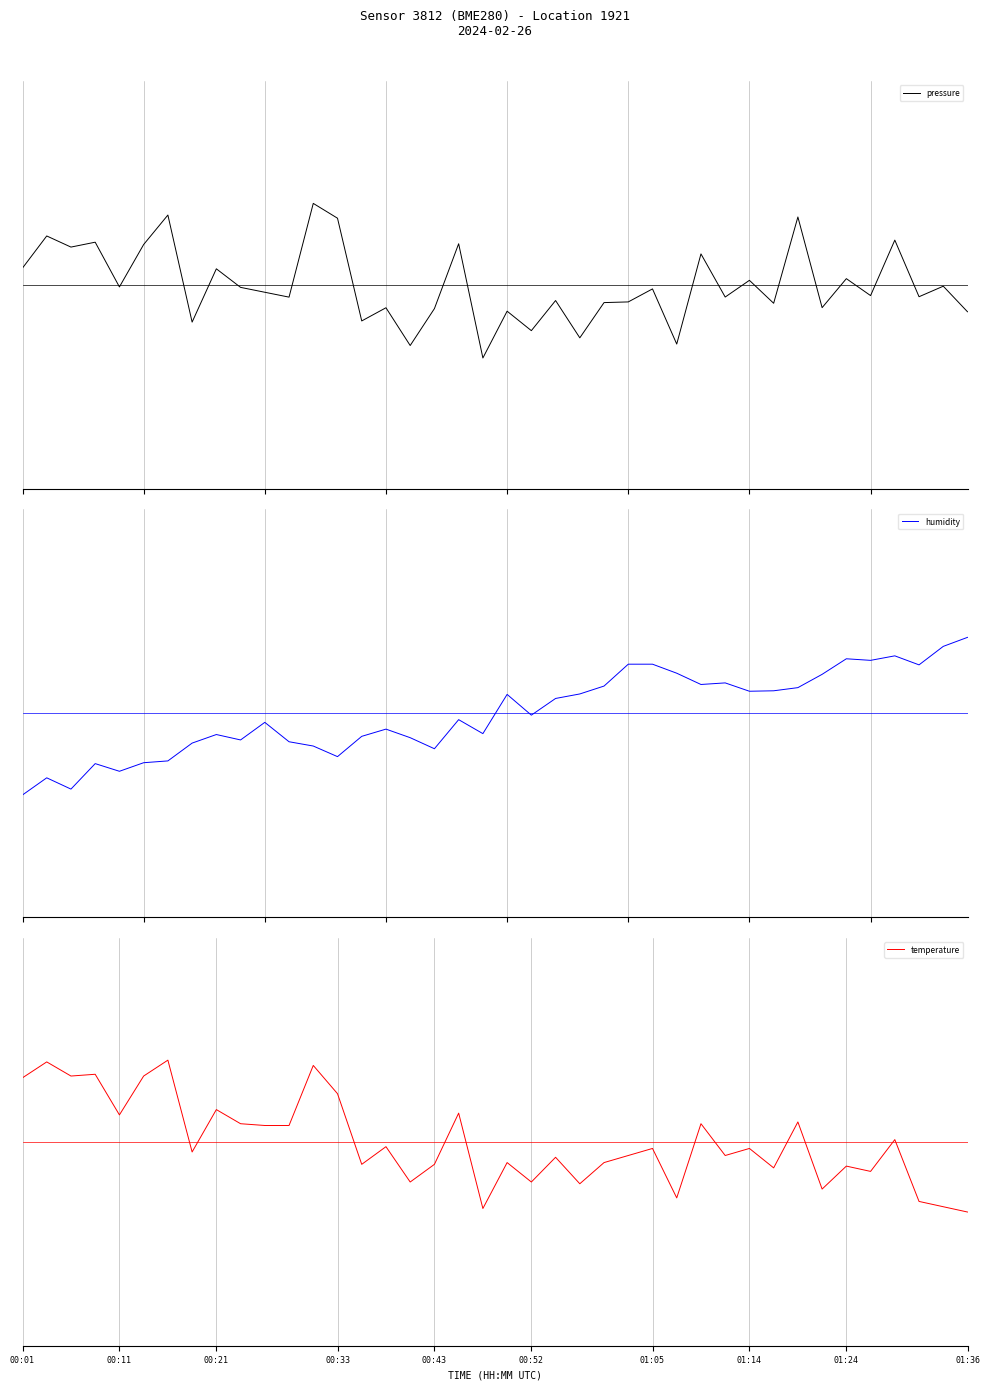

The humidity series shows 2.2 at 28. True or false?

False